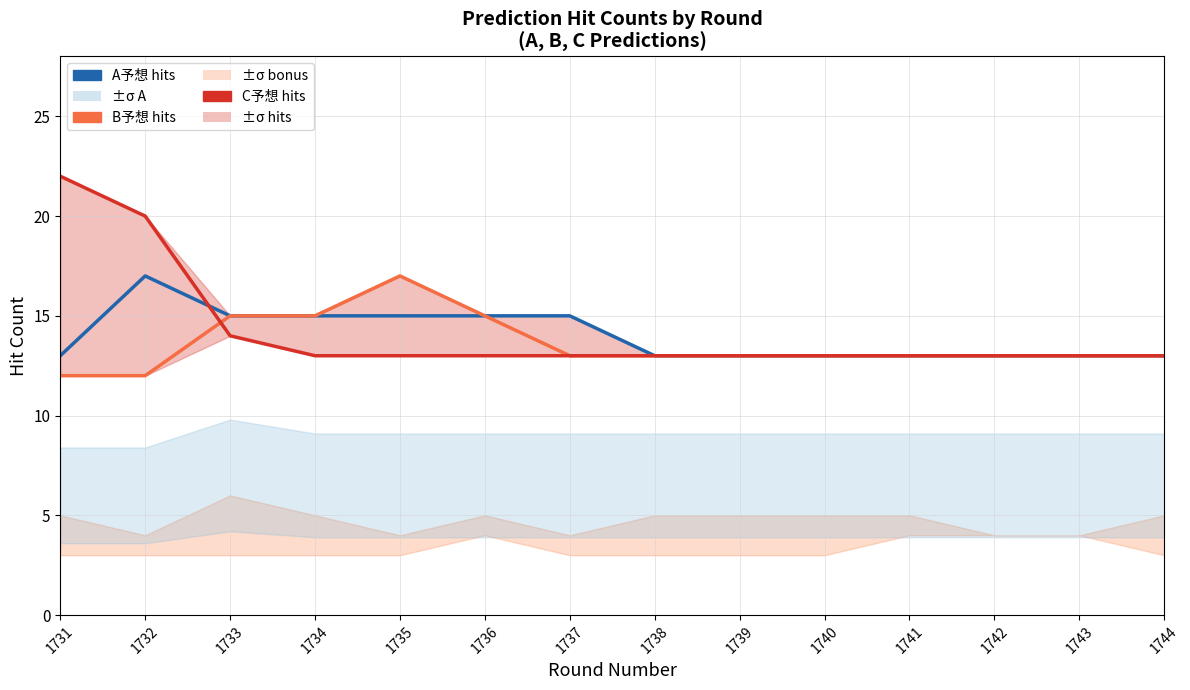

What value does the C予想 hits series have at 1737?

13